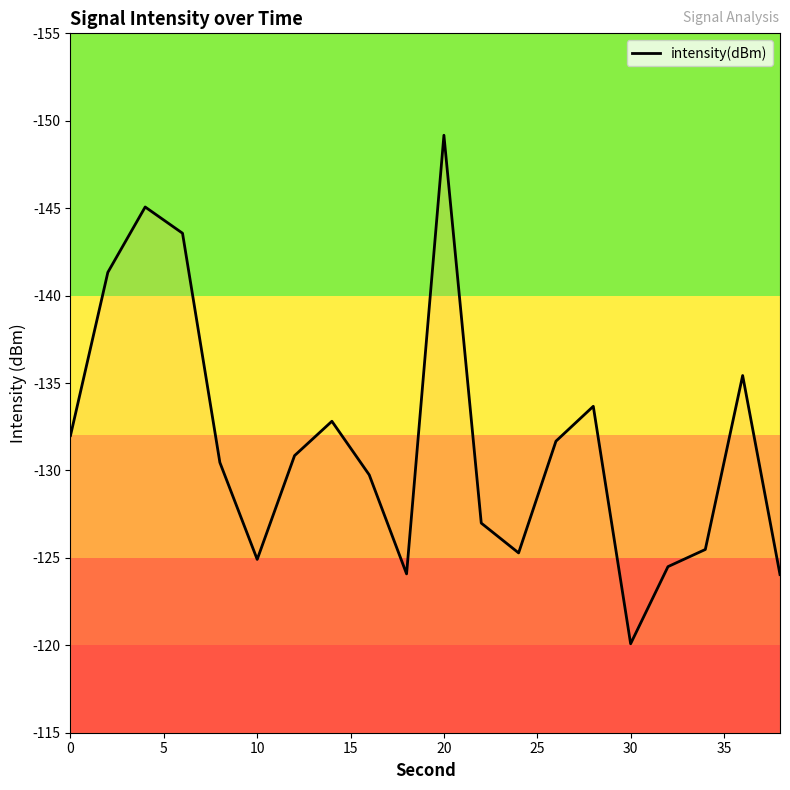

True or false: there are more than 2 points higher than both neighbors.

True